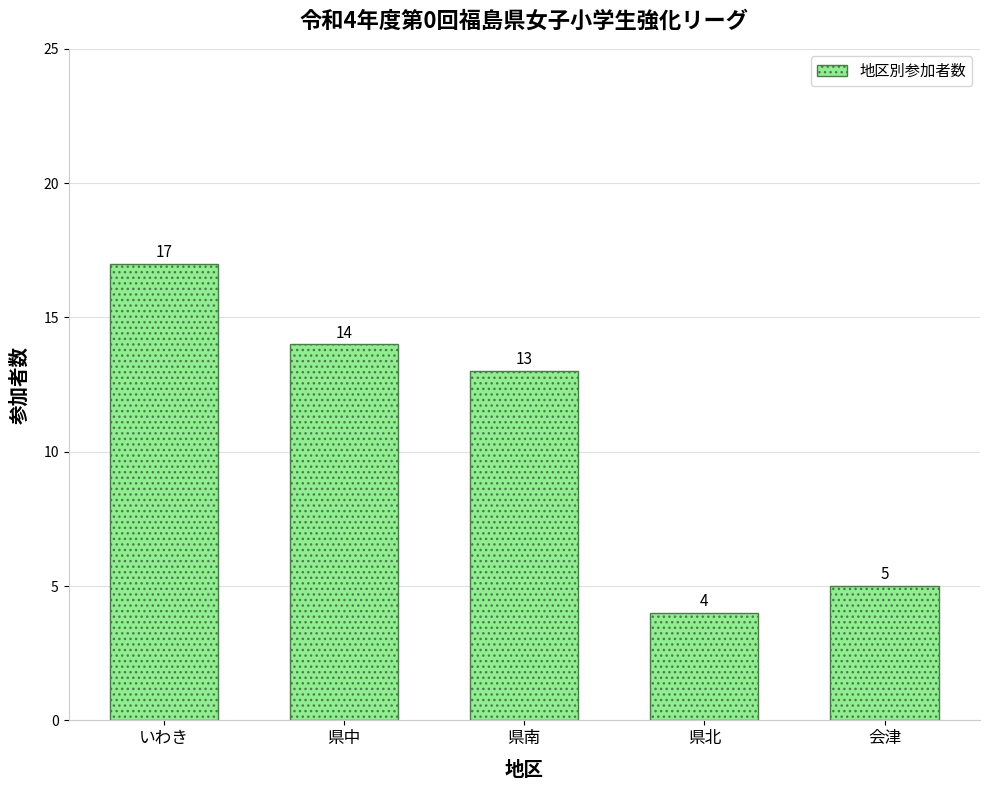

What is the smallest value displayed?

4